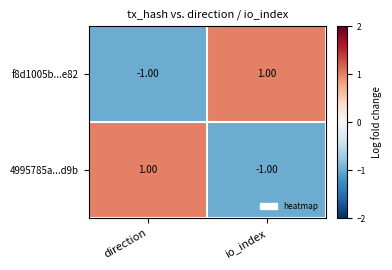

At direction, list the series in order from largest to smallest.

4995785a...d9b, f8d1005b...e82